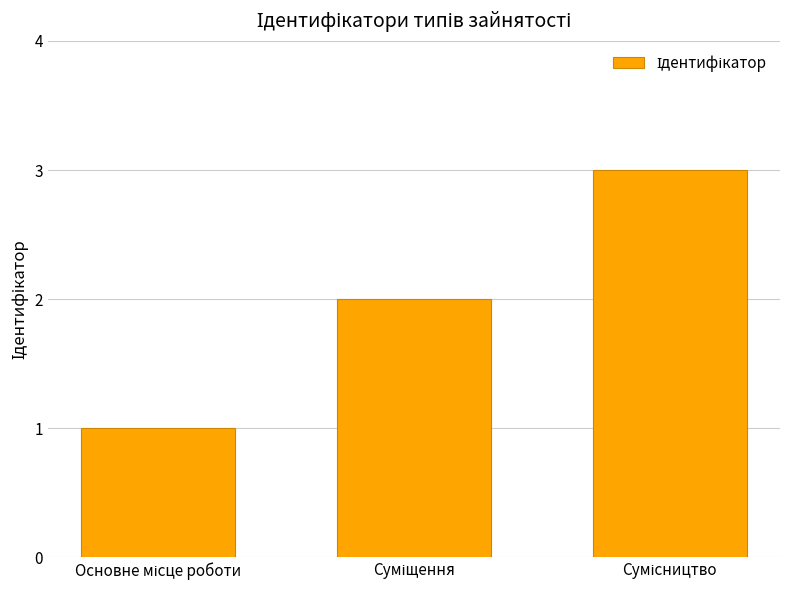

Does the chart contain stacked bars?

No